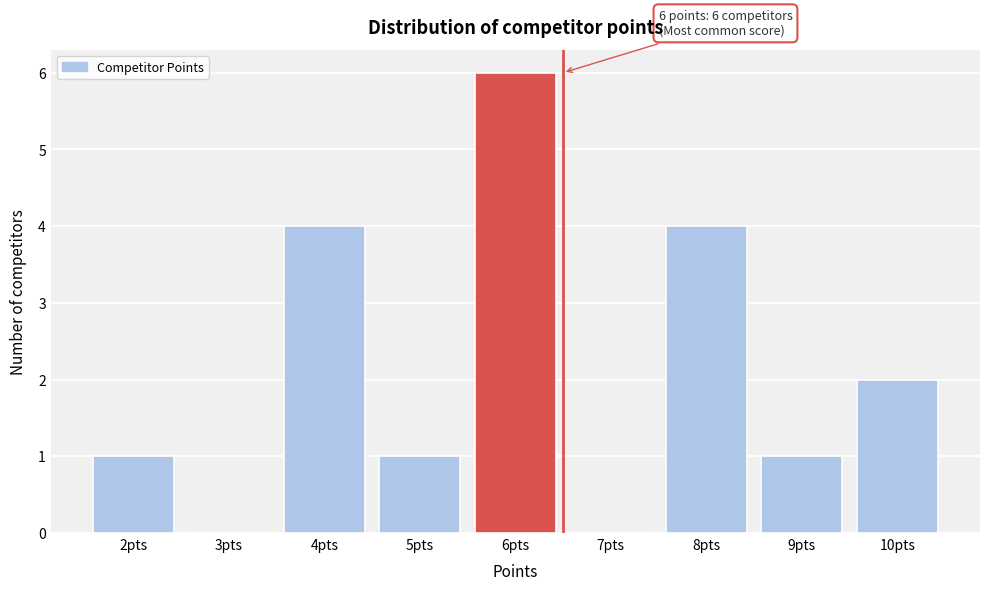

Over which range of the x-axis is the bar tallest?

5.5 to 6.5